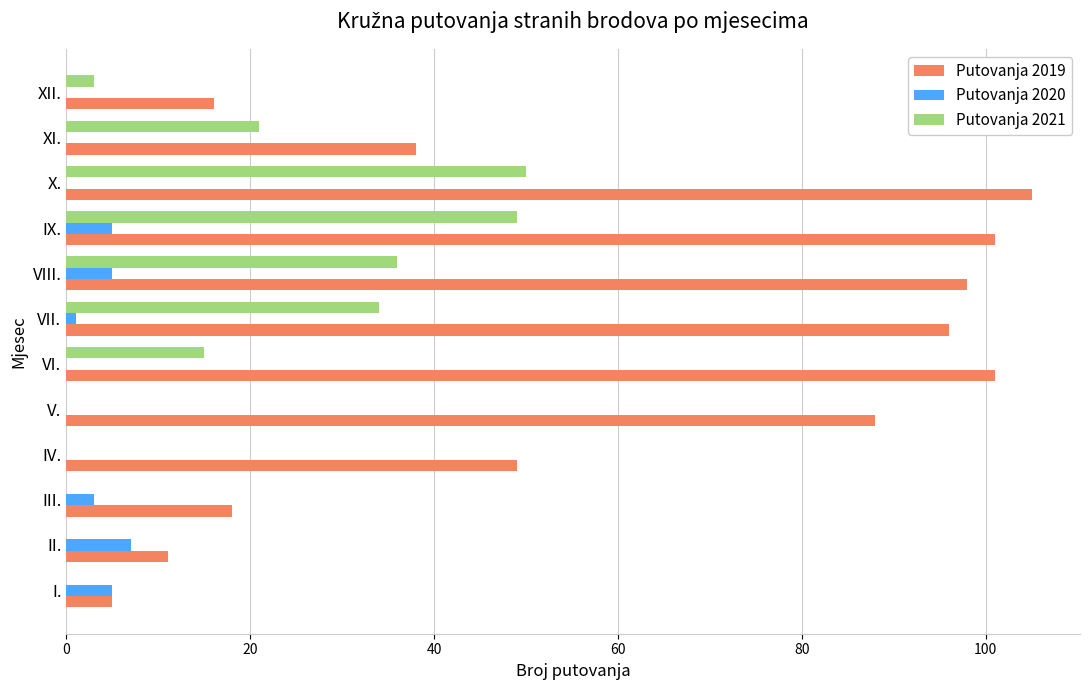

What is the maximum value shown in the chart?

105